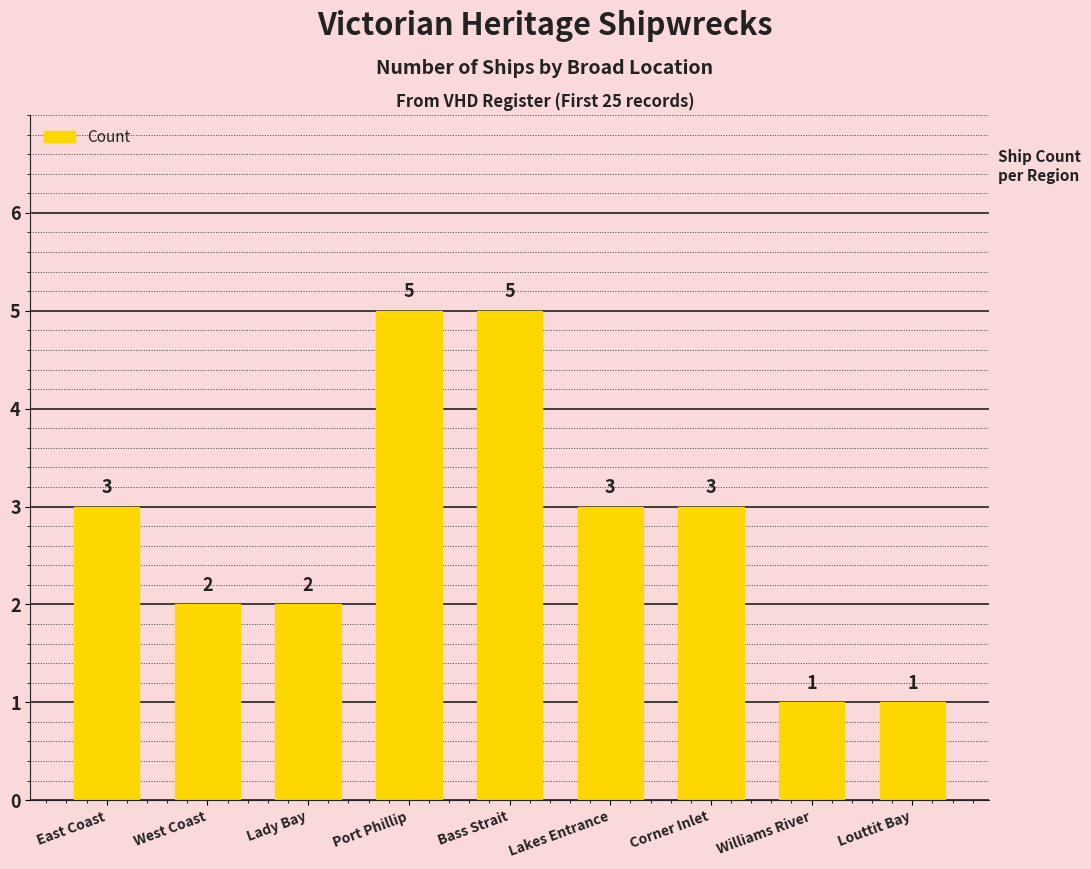

How many values are below 3?

4